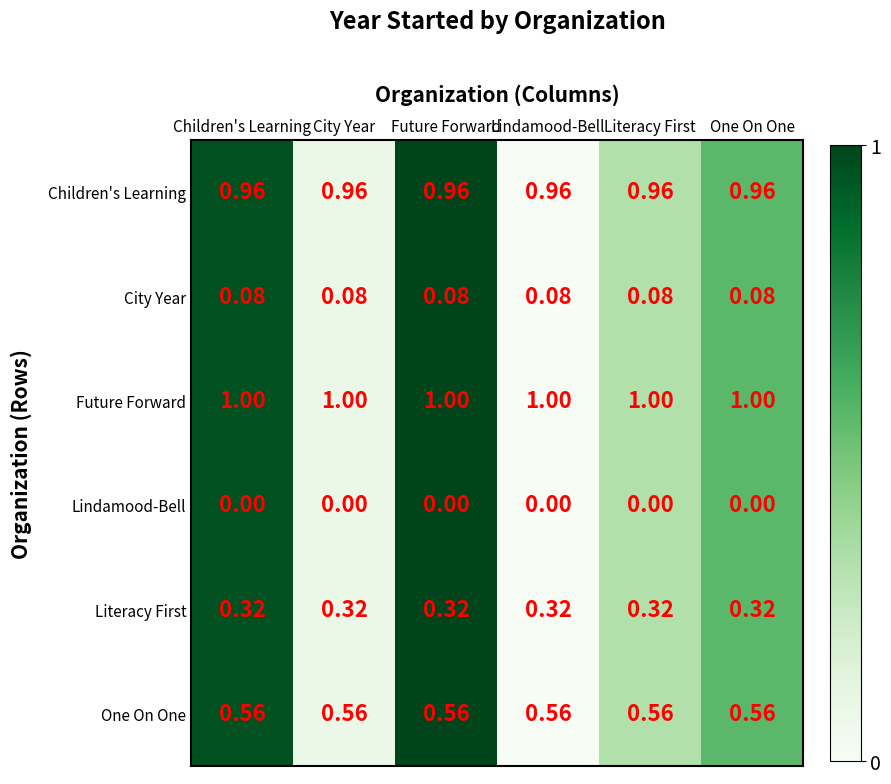

Is the value of City Year at Lindamood-Bell greater than the value of Children's Learning at Lindamood-Bell?

No